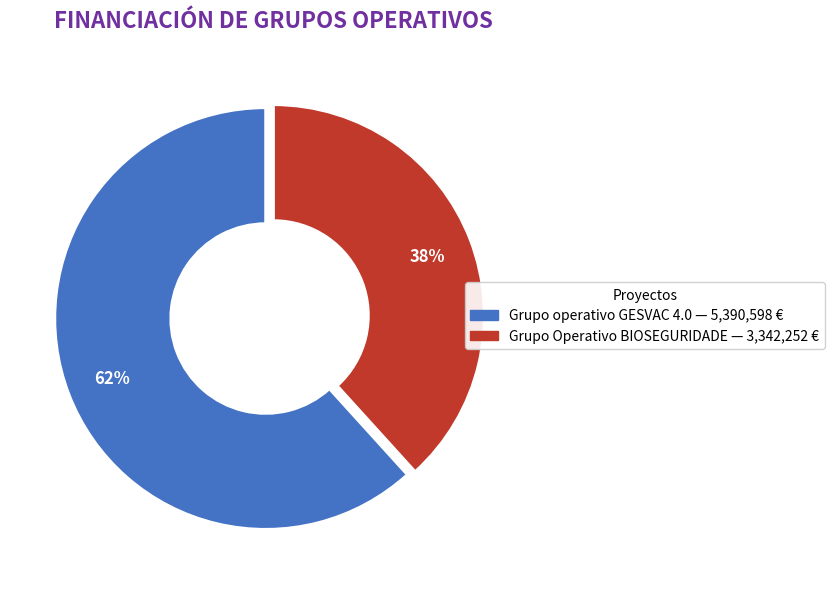

Combined, do Grupo Operativo BIOSEGURIDADE and Grupo operativo GESVAC 4.0 account for over 50%?

Yes